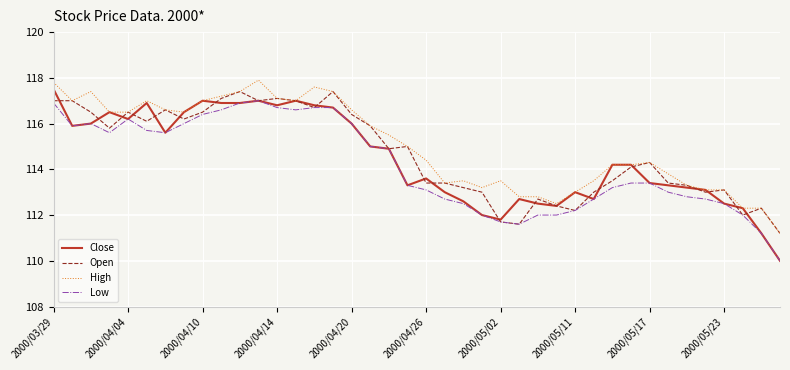

What is the minimum value shown in the chart?

110.0